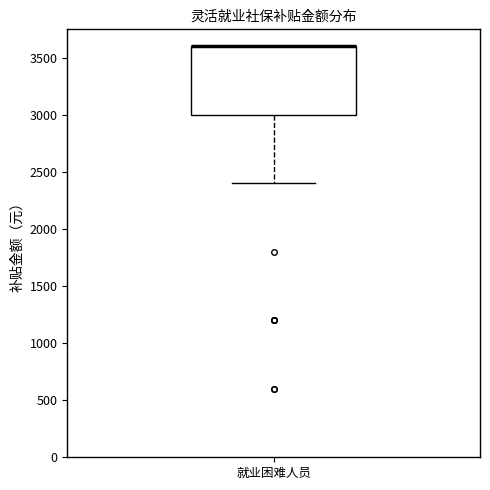

Where is the upper edge of the box for 就业困难人员 on the y-axis? The values are not printed on the chart, so give them approximately, as read against the axis.

3600